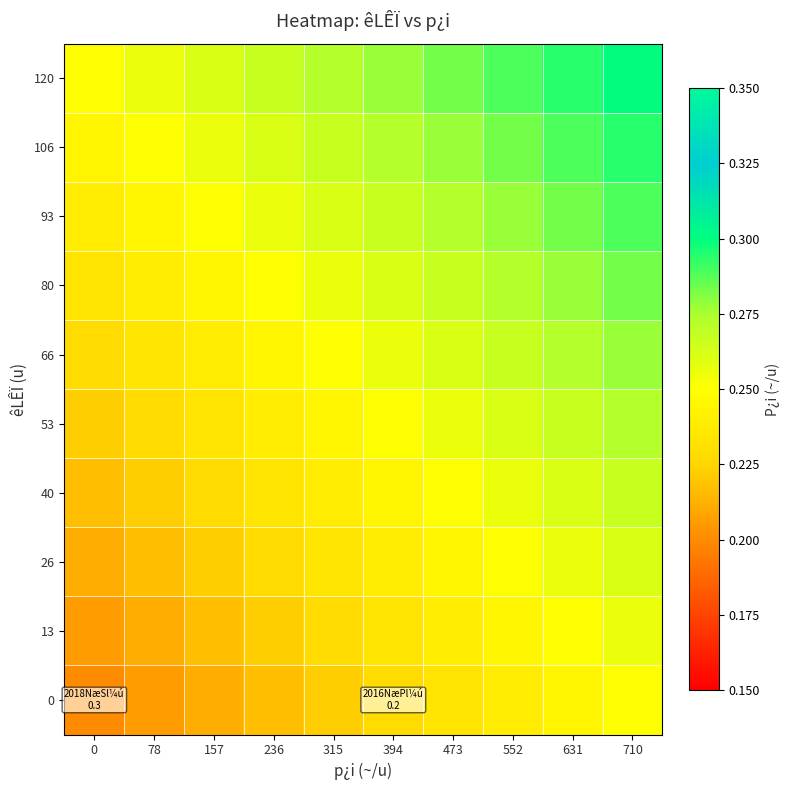

At how many categories does at least one series exceed 0?

10